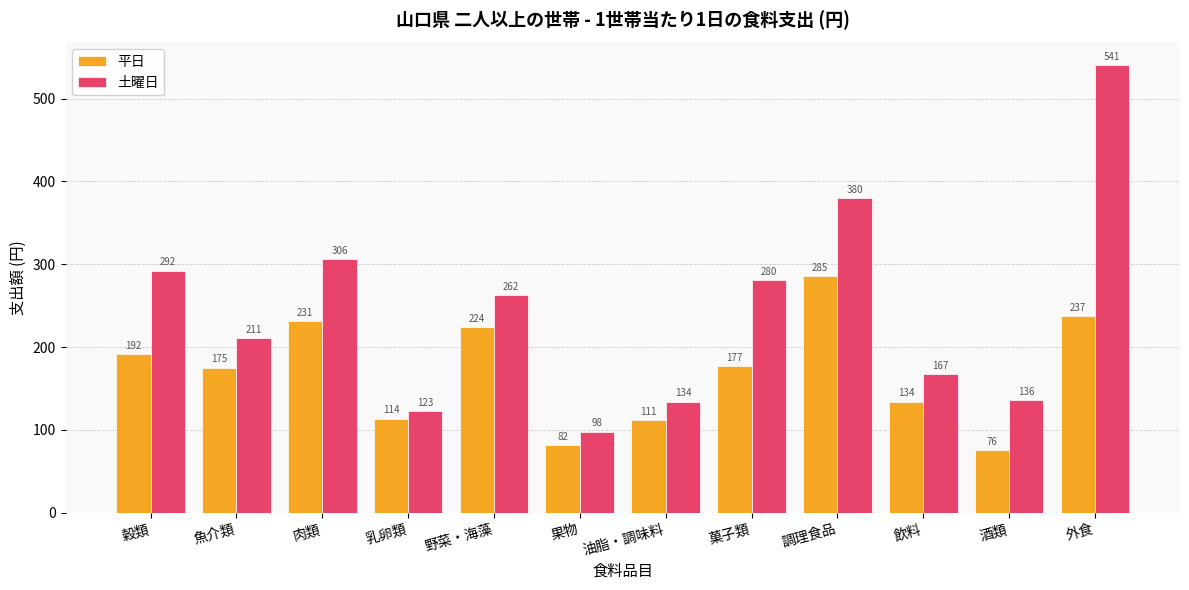

What is the label of the 1st bar from the right?

外食